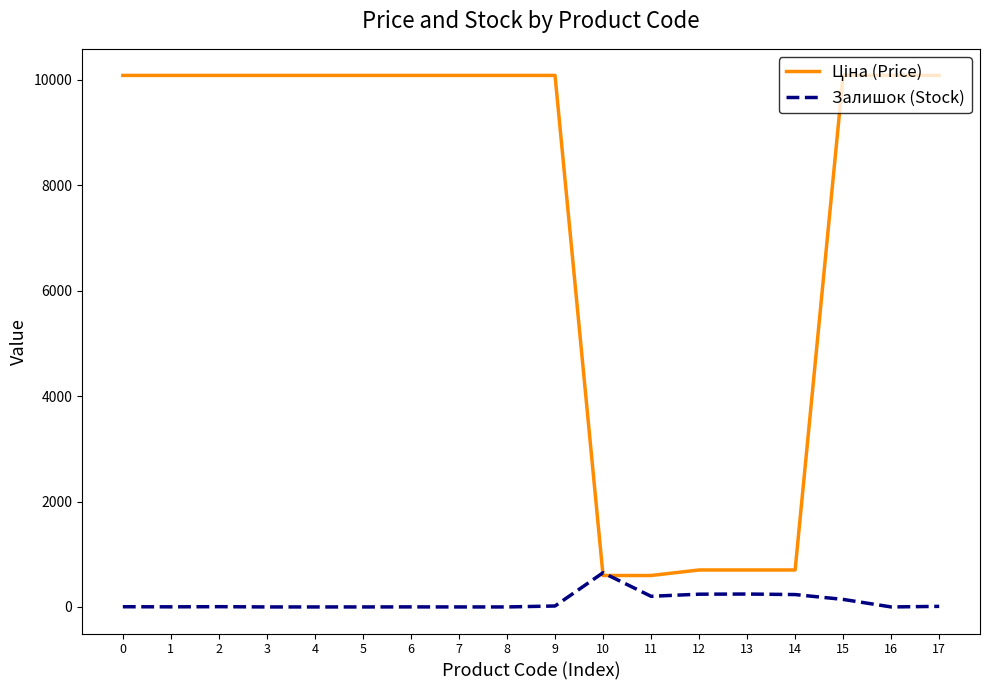

What is the highest value of the Залишок (Stock) series?

649.0